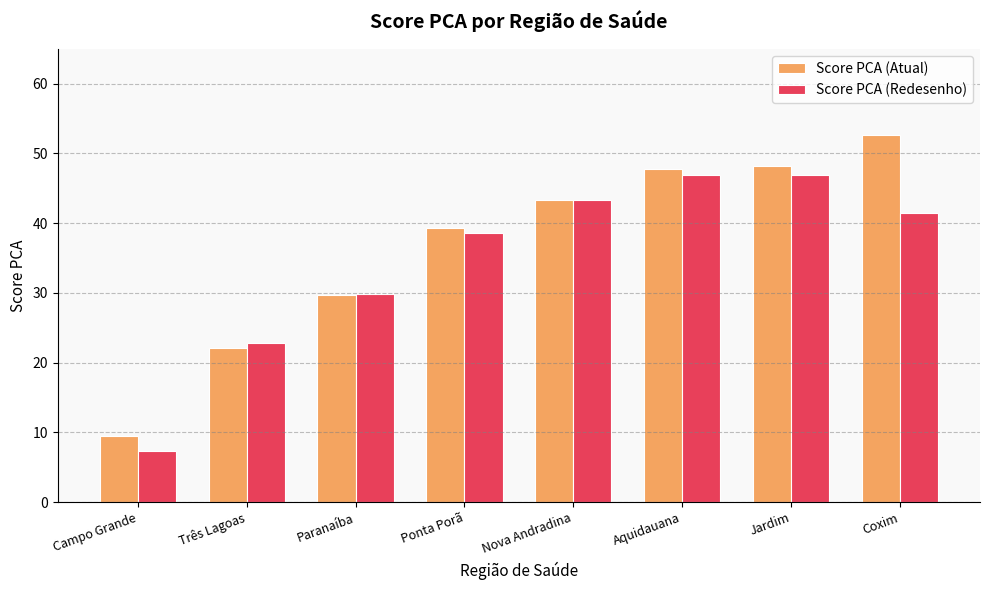

Is it true that Score PCA (Atual) equals 59.1 at Ponta Porã?

False